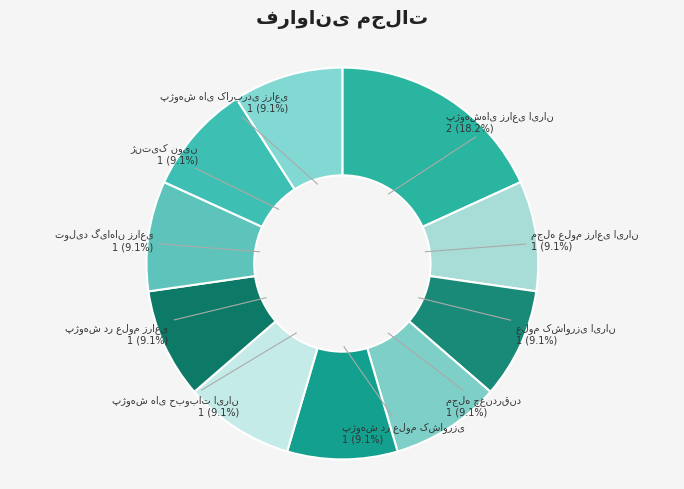

Count the number of slices in the pie.

10